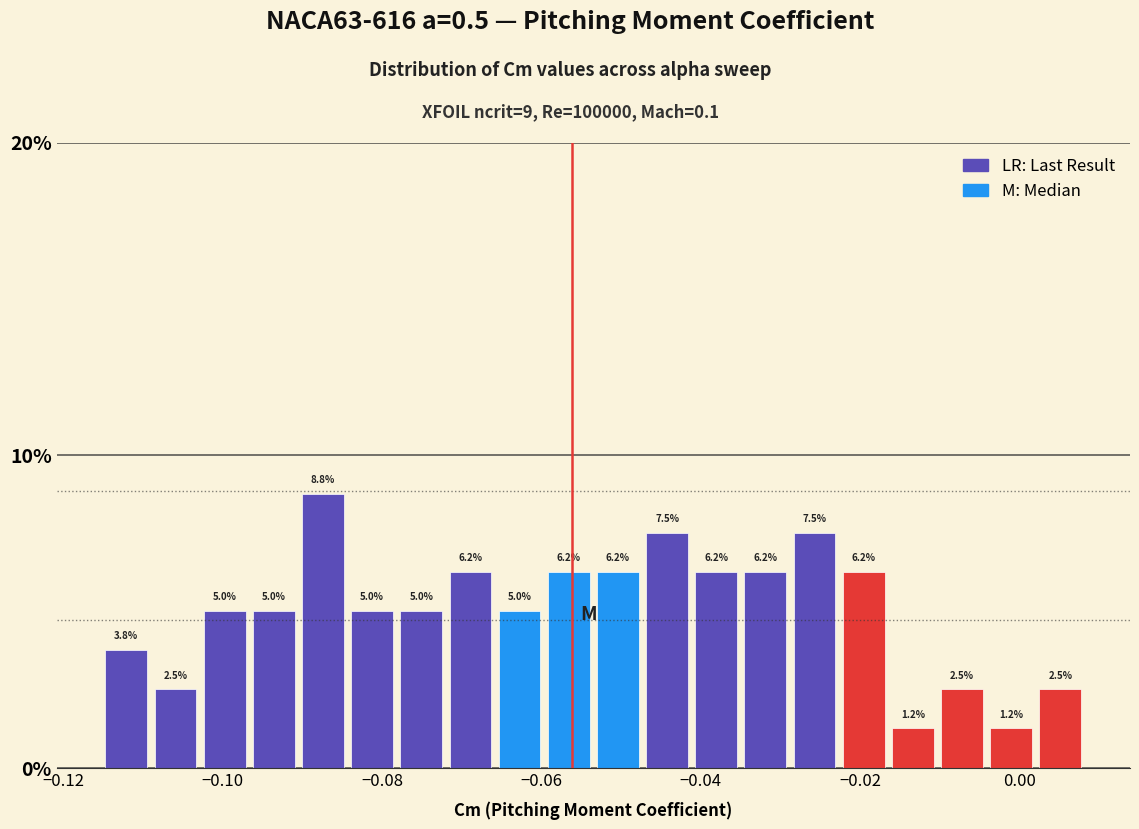

Read against the x-axis, roughly where is the centre of the tallest bar?

-0.088